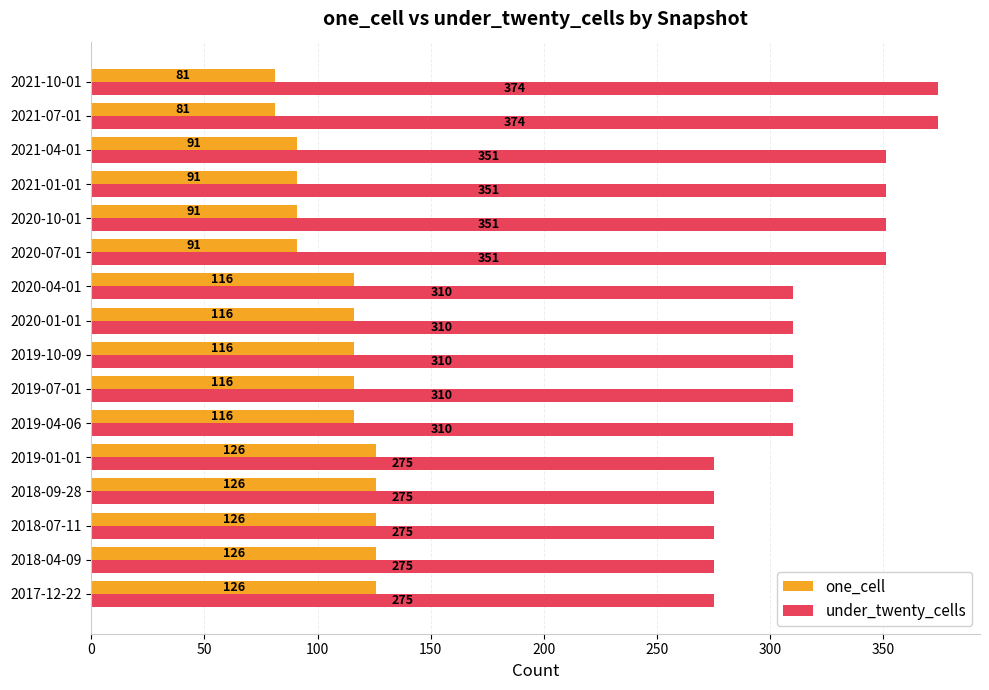

The value of under_twenty_cells at 2018-04-09 is 187. True or false?

False